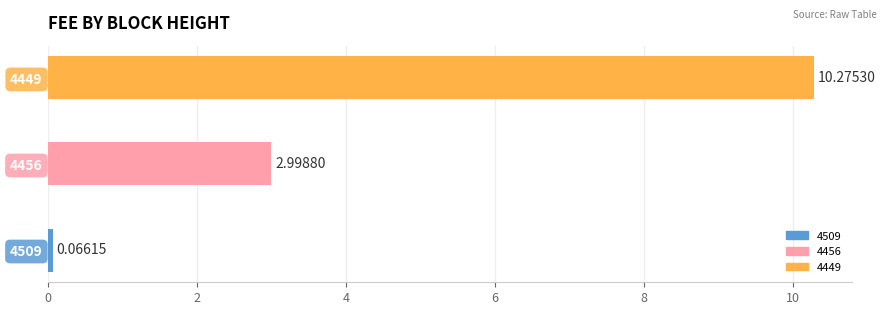

Reading left to right, list all the values displayed in this chart.

4509=0.1	4456=3.0	4449=10.3